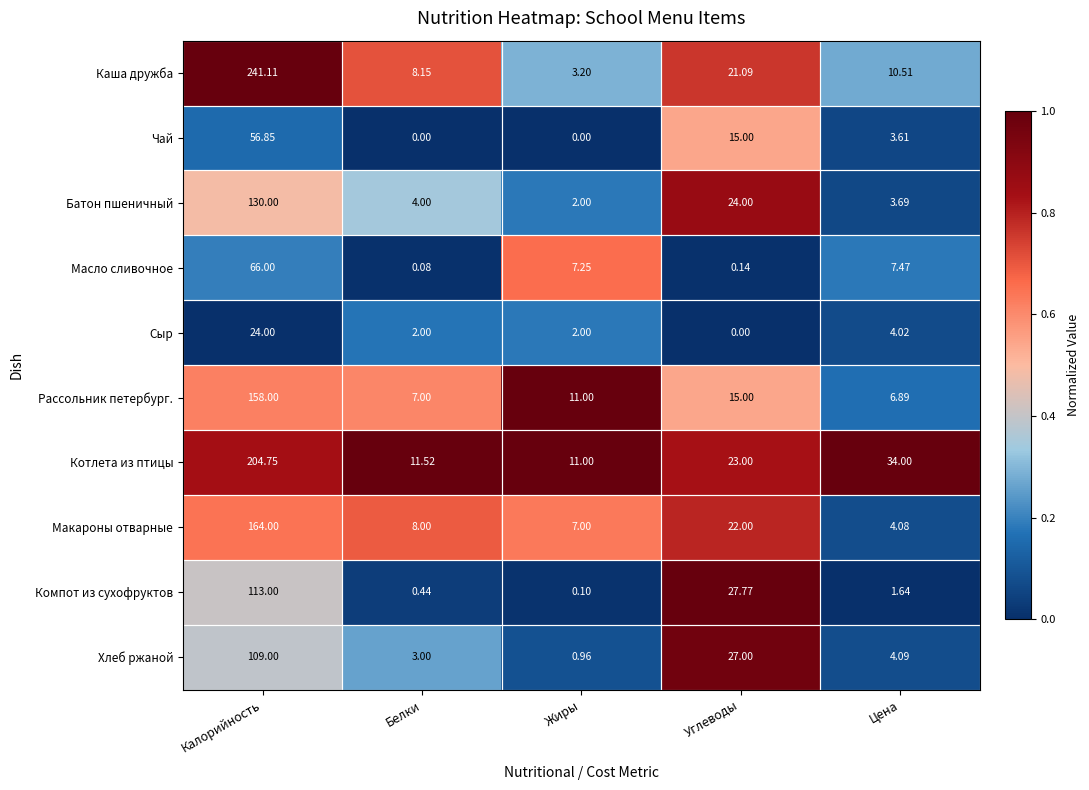

At which label does Макароны отварные first exceed 8?

Калорийность